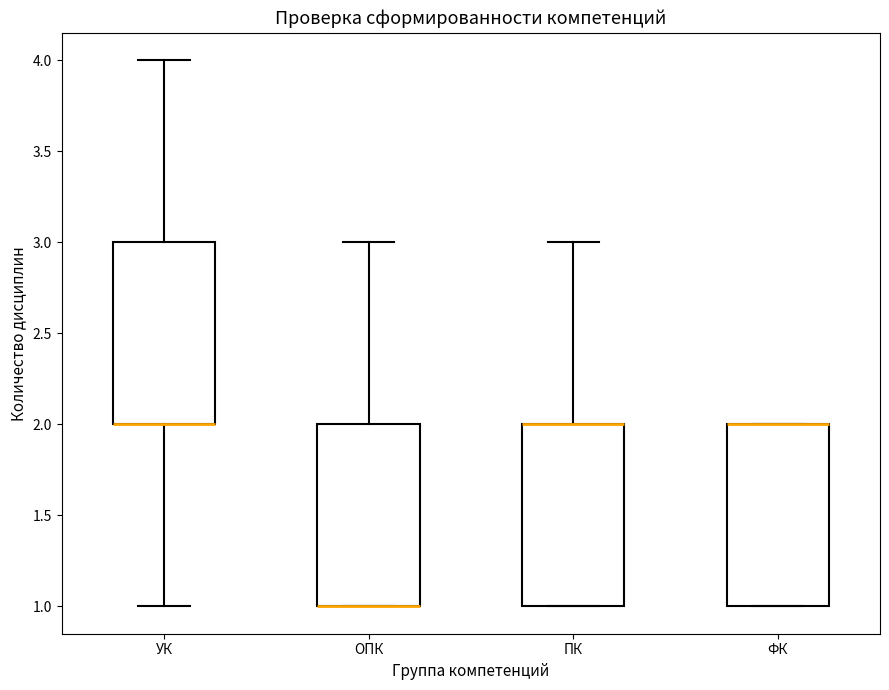

Reading left to right, transcribe this box plot: for each box, give where its median line is, the range the box spans, and where its two whiskers end, as read against the y-axis. The values are not printed on the chart, so give them approximately, as read against the axis.

УК: median 2 (drawn on the box's lower edge), box 2 to 3, whiskers 1 to 4
ОПК: median 1 (drawn on the box's lower edge), box 1 to 2, whiskers 1 to 3
ПК: median 2 (drawn on the box's upper edge), box 1 to 2, whiskers 1 to 3
ФК: median 2 (drawn on the box's upper edge), box 1 to 2, whiskers 1 to 2